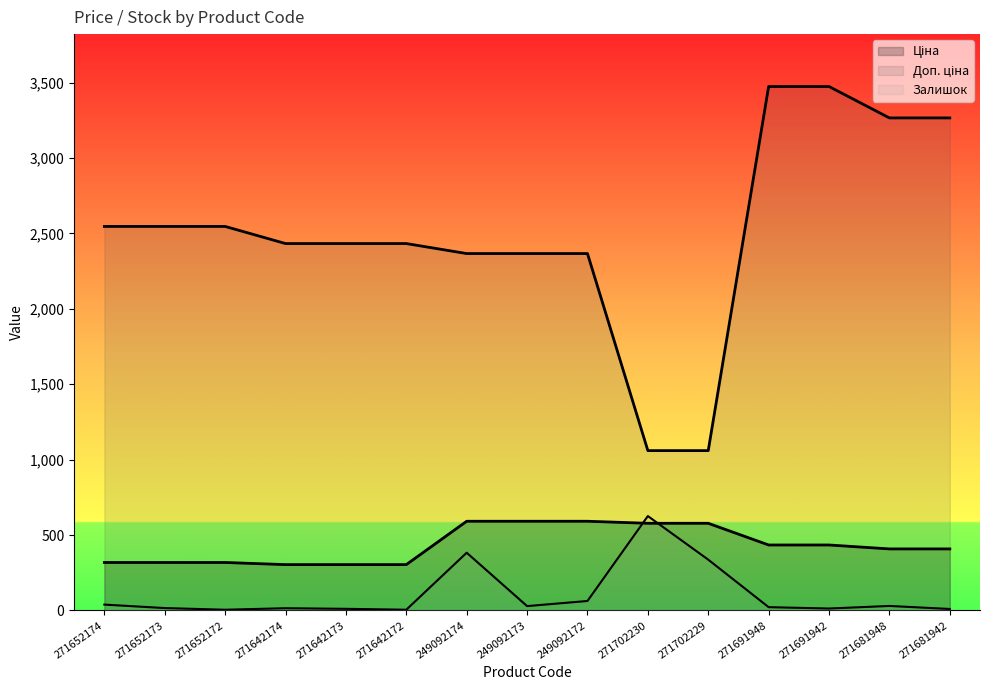

Reading right to left, list all the values displayed in this chart.

Ціна: 271681942=408.2	271681948=408.2	271691942=434.3	271691948=434.3	271702229=578.1	271702230=578.1	249092172=591.6	249092173=591.6	249092174=591.6	271642172=304.1	271642173=304.1	271642174=304.1	271652172=318.3	271652173=318.3	271652174=318.3
Доп. ціна: 271681942=3265.8	271681948=3265.8	271691942=3474.1	271691948=3474.1	271702229=1060.0	271702230=1060.0	249092172=2366.5	249092173=2366.5	249092174=2366.5	271642172=2432.8	271642173=2432.8	271642174=2432.8	271652172=2546.4	271652173=2546.4	271652174=2546.4
Залишок: 271681942=10.0	271681948=30.0	271691942=13.0	271691948=22.0	271702229=337.0	271702230=626.0	249092172=63.0	249092173=29.0	249092174=383.0	271642172=5.0	271642173=11.0	271642174=15.0	271652172=5.0	271652173=16.0	271652174=39.0